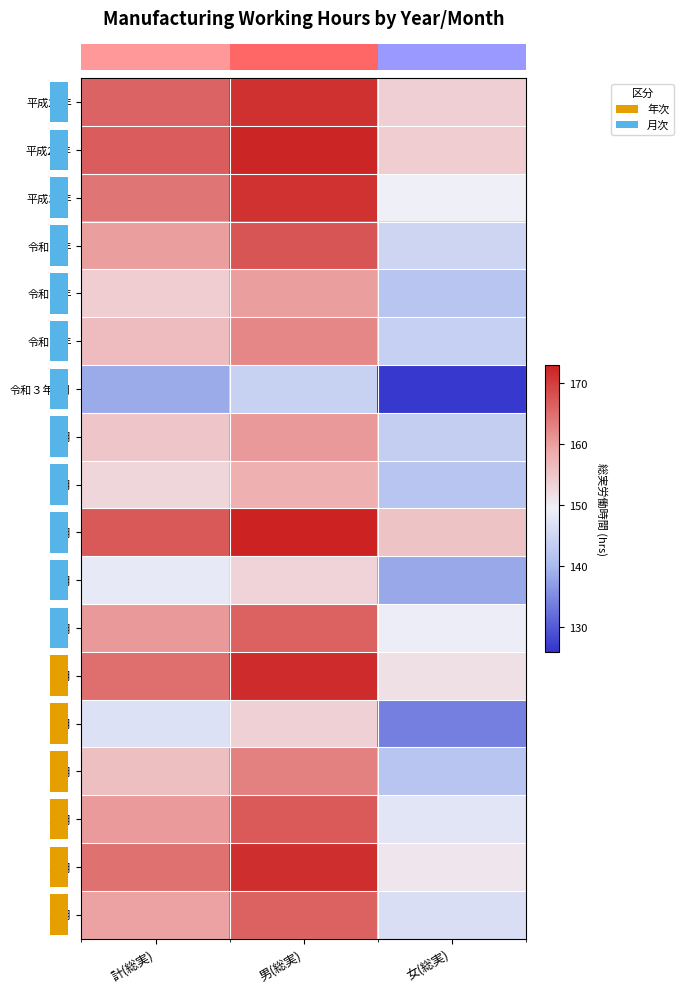

At how many categories does at least one series exceed 132?

3